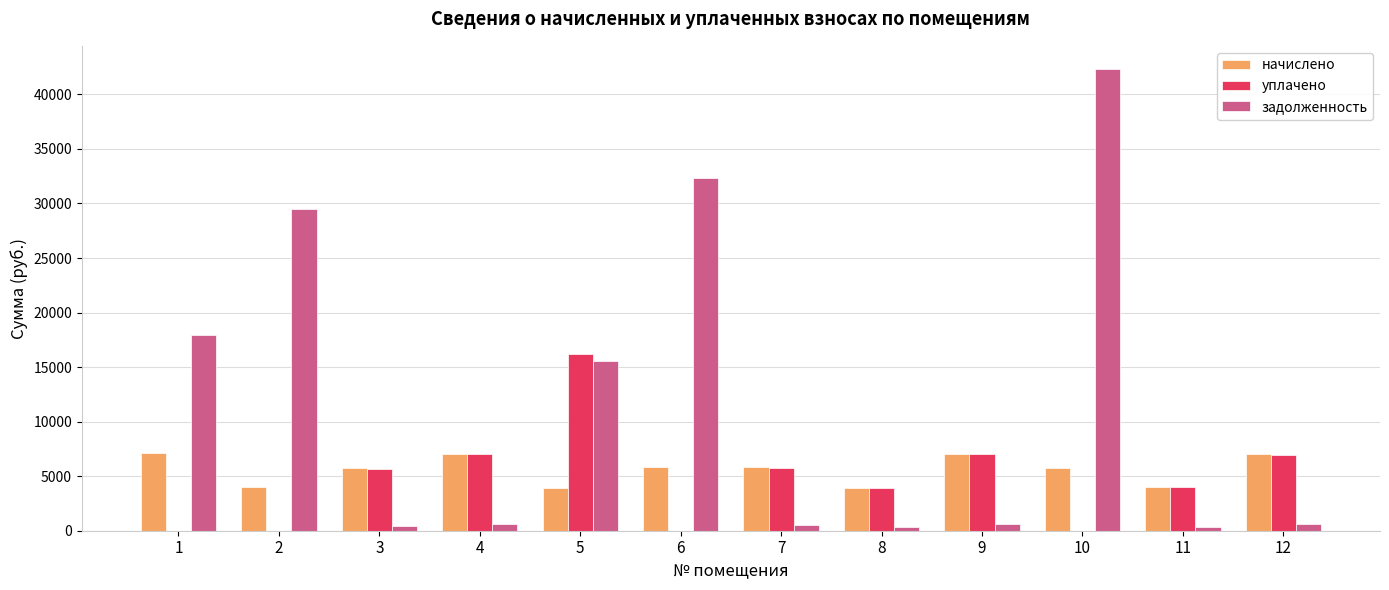

What is the average value of the уплачено series?

4716.3